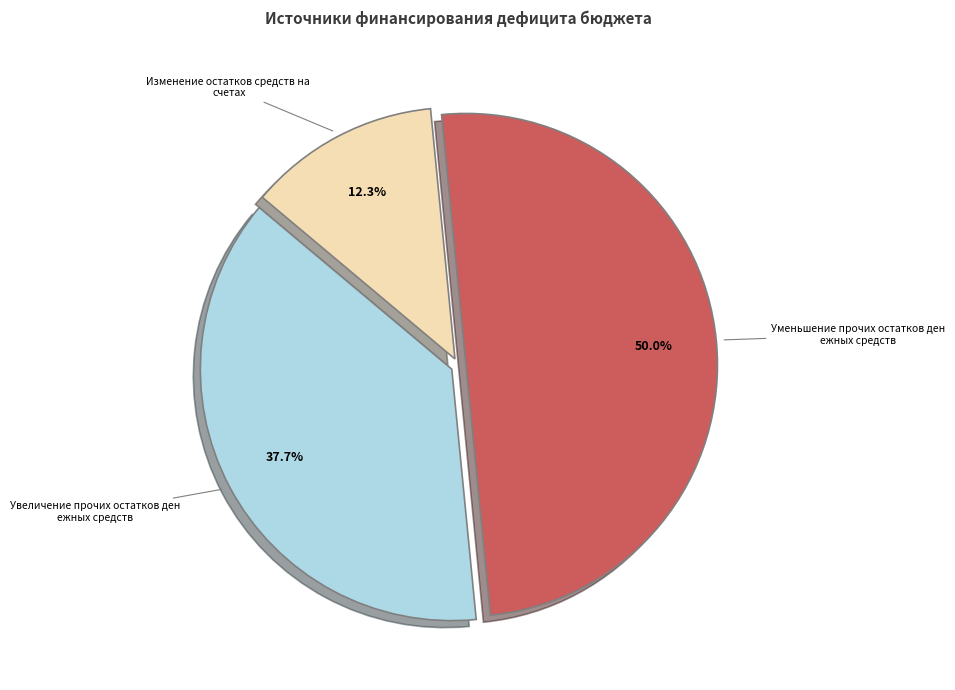

Count the number of slices in the pie.

3